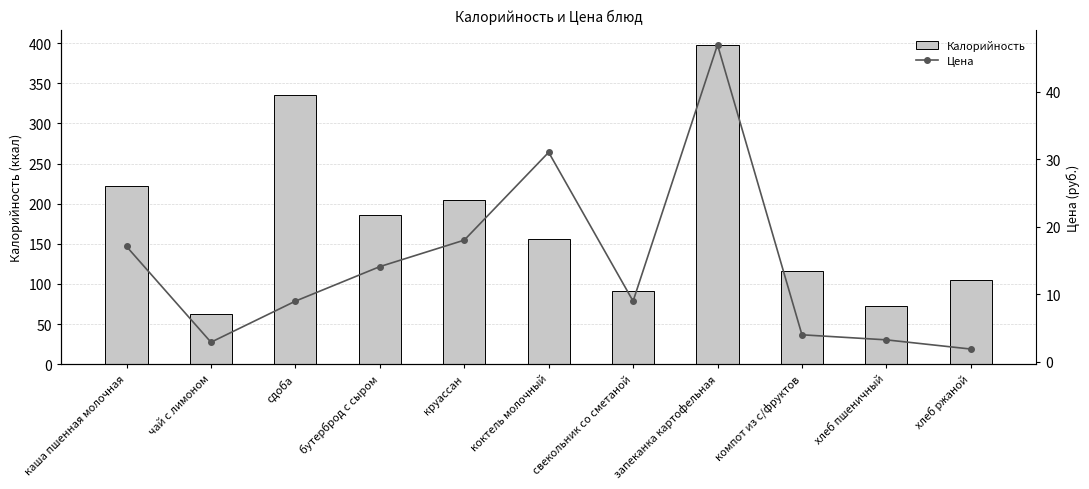

What is the difference between the highest and lowest values at коктель молочный?

125.0